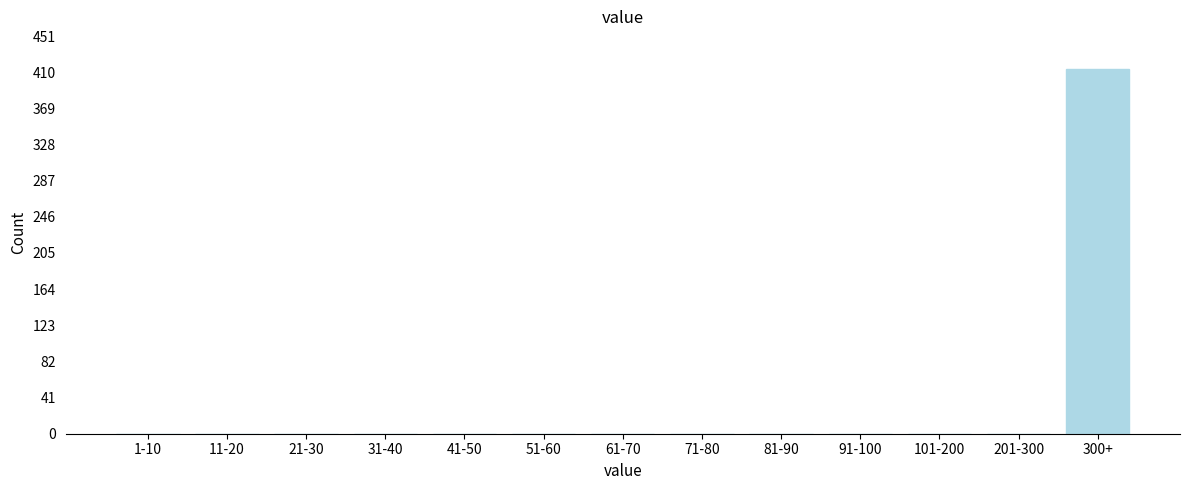

Reading left to right, transcribe all the data shown in this chart.

1-10=0	11-20=0	21-30=0	31-40=0	41-50=0	51-60=0	61-70=0	71-80=0	81-90=0	91-100=0	101-200=0	201-300=0	300+=414